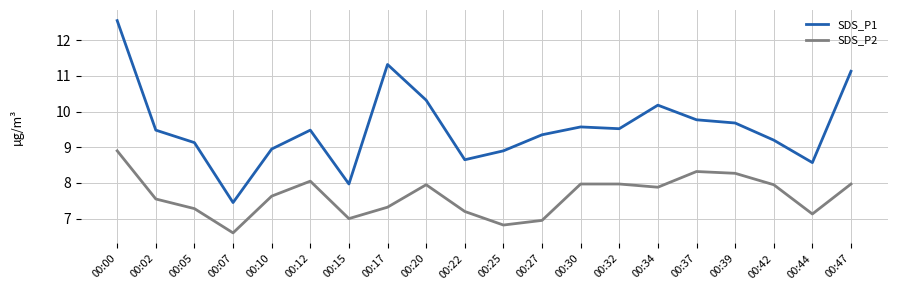

How many lines are shown in the chart?

2